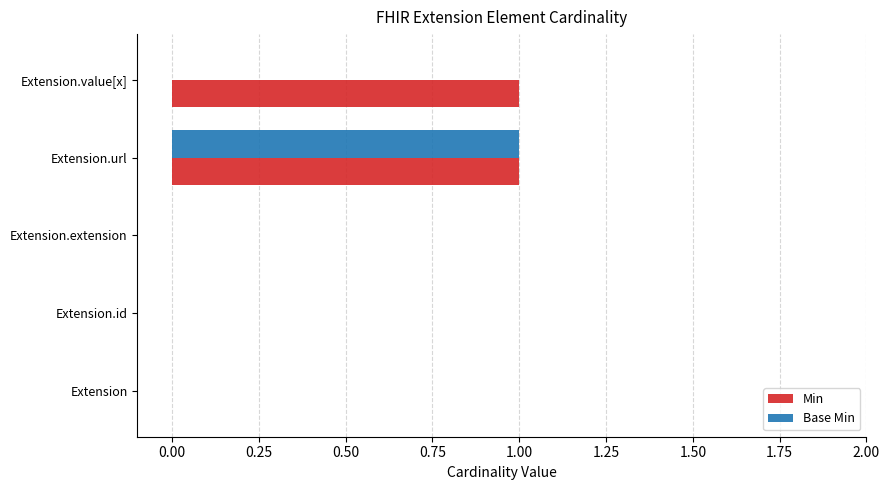

Which series changed the most between Extension.extension and Extension.value[x]?

Min